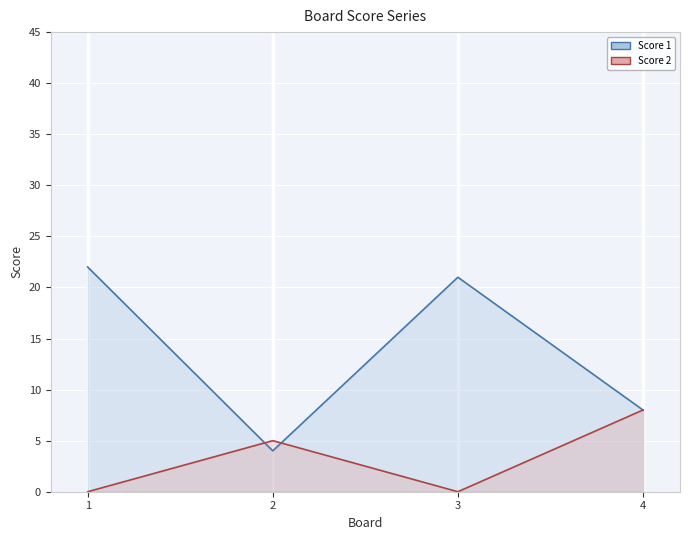

Which series changed the most between 1 and 2?

Score 1